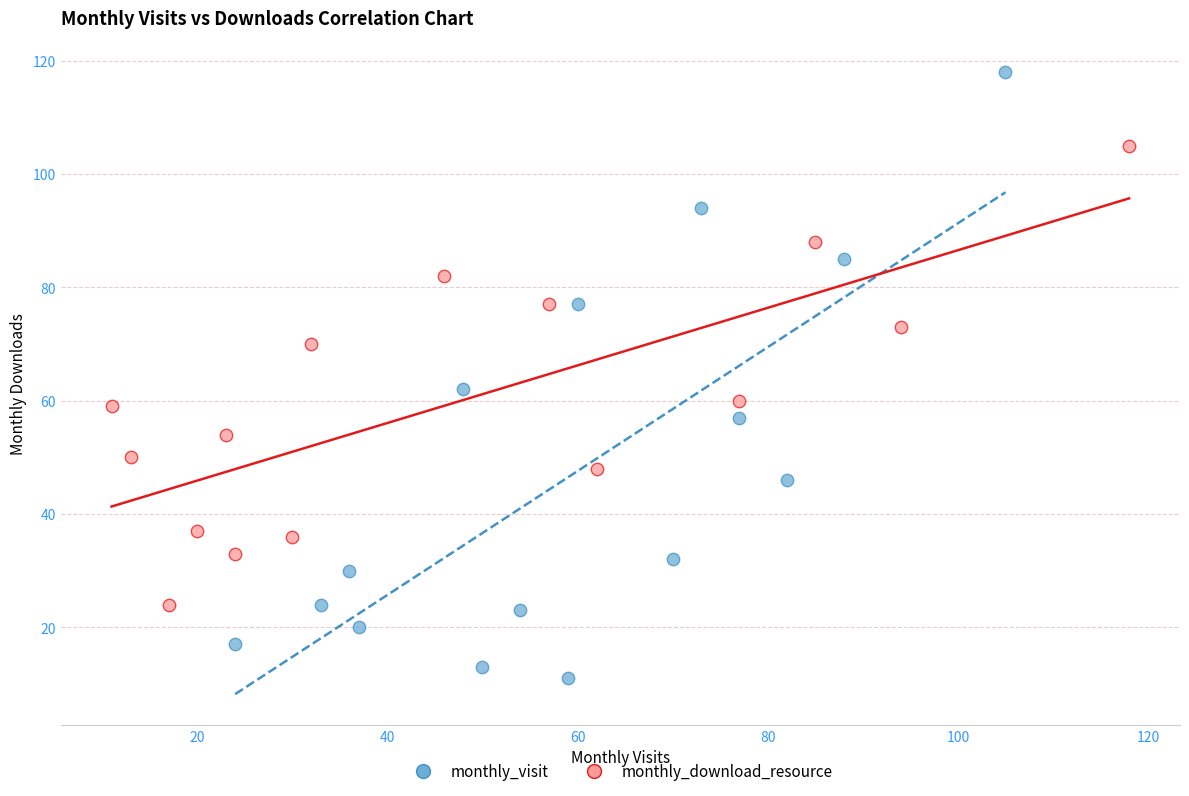

Which series reaches the maximum Y coordinate?

monthly_visit